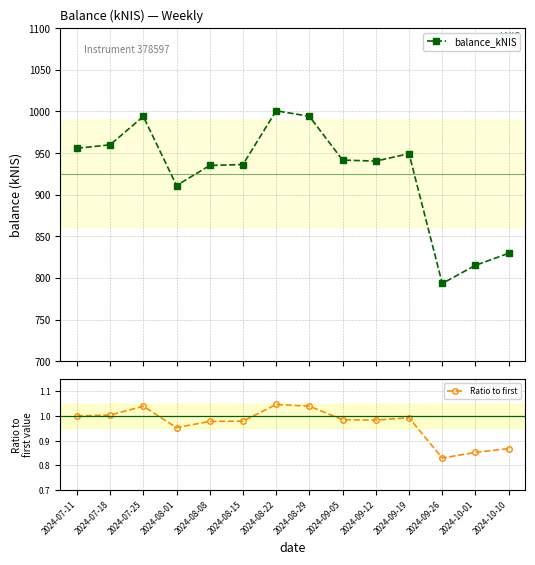

At which category does the chart reach its minimum across all series?

2024-09-26